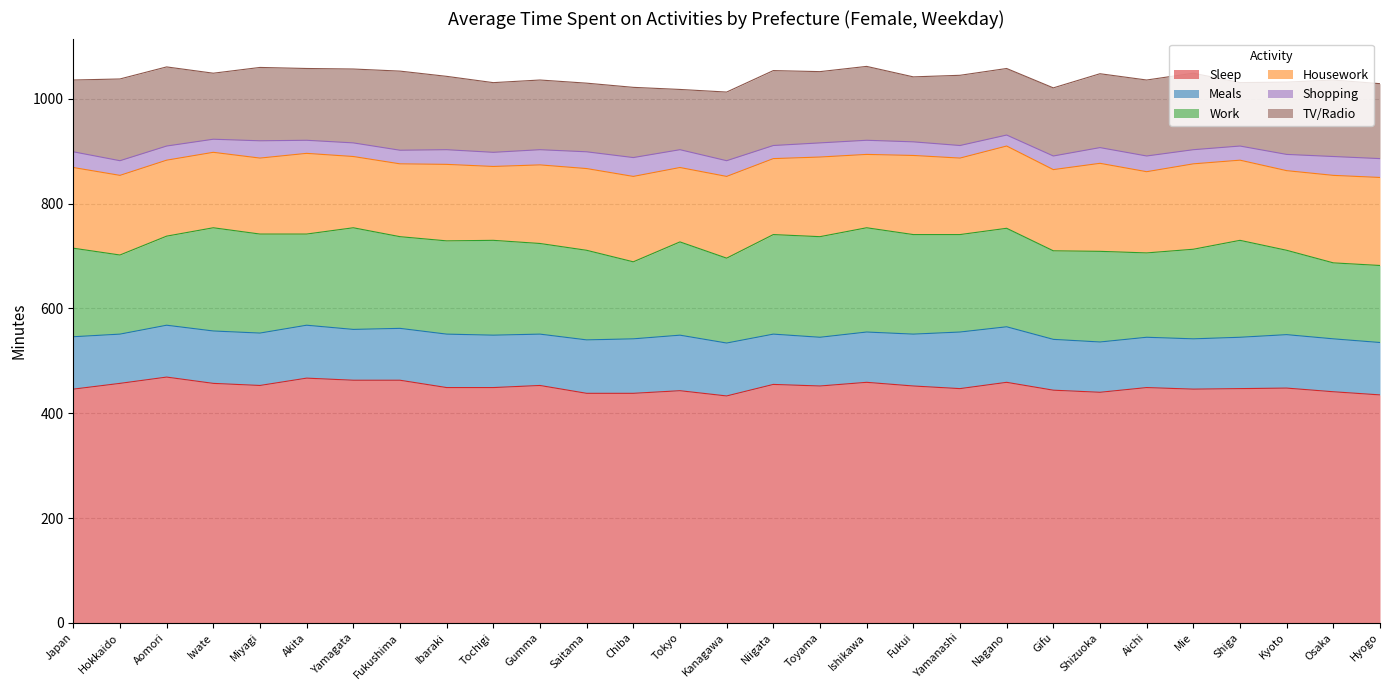

Which category has the lowest value in the Shopping series?

Nagano